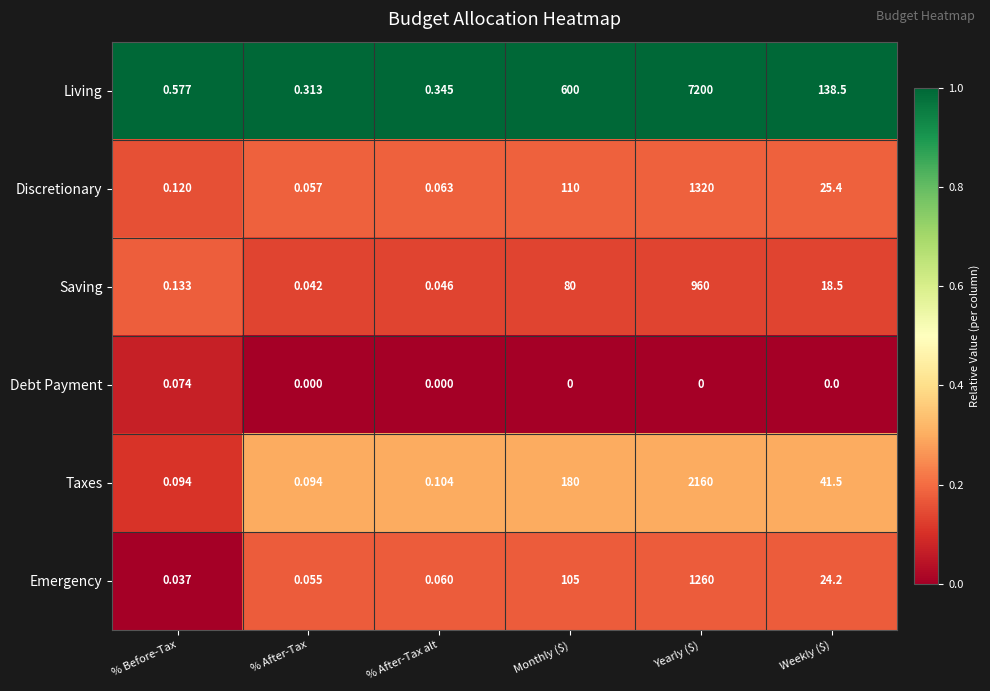

Which category has the highest value in the Discretionary series?

Yearly ($)